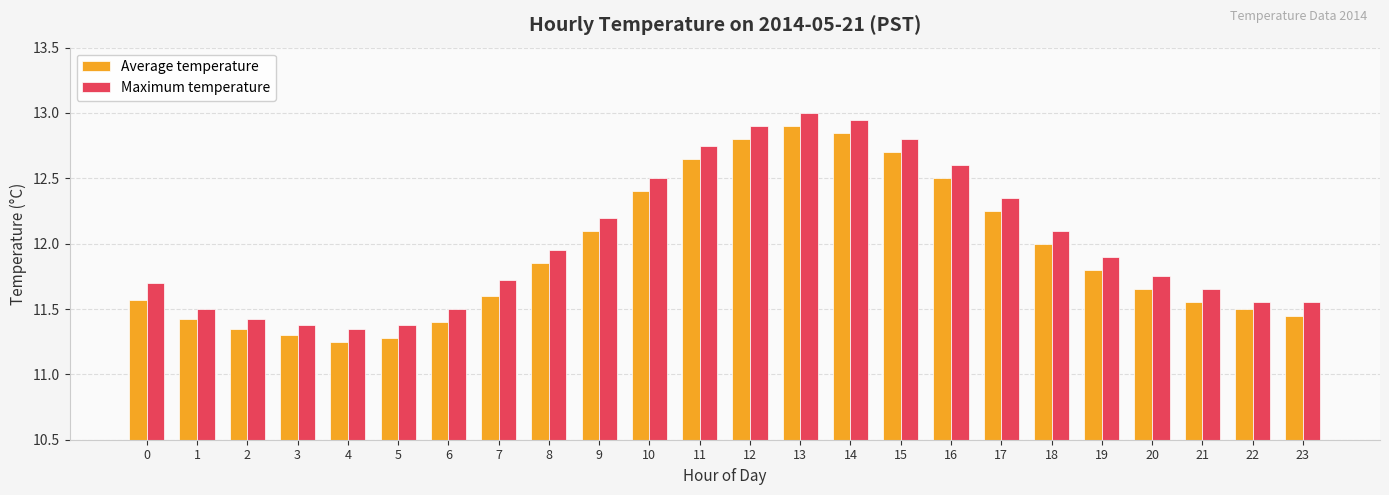

How many groups of bars are there?

24